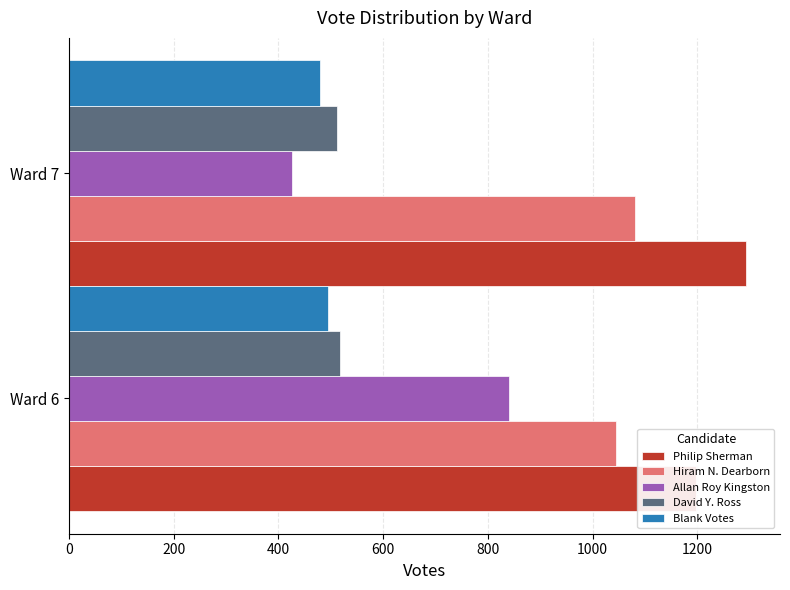

What is the total value across all series at 0?

4094